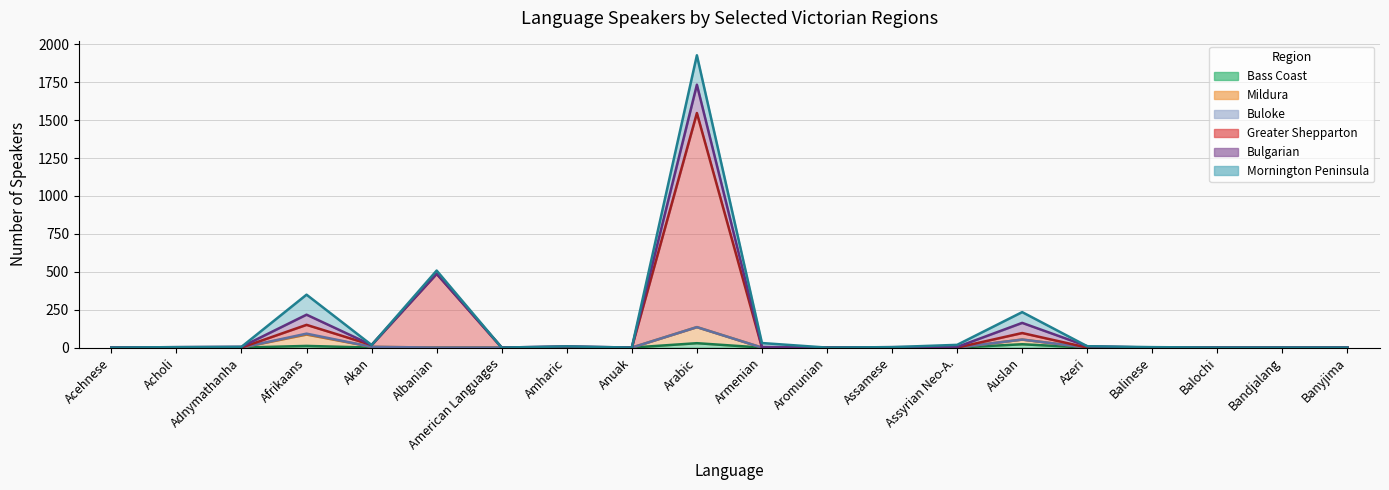

Is it true that Mildura equals -72 at Balochi?

False